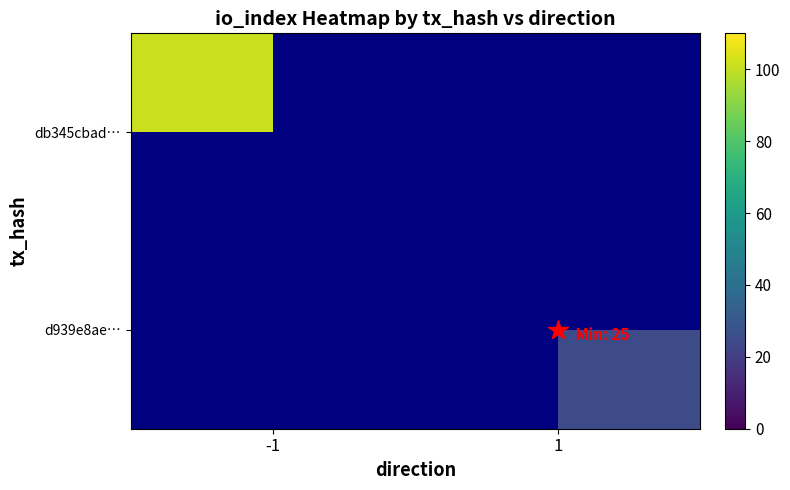

The d939e8ae… series shows 25.0 at 1. True or false?

True